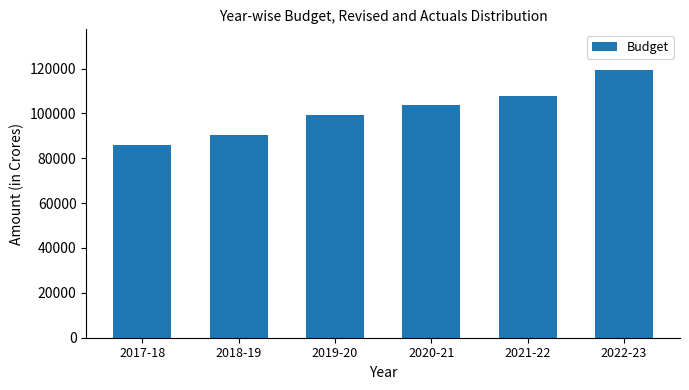

Are the bars grouped side by side (vs. stacked)?

No